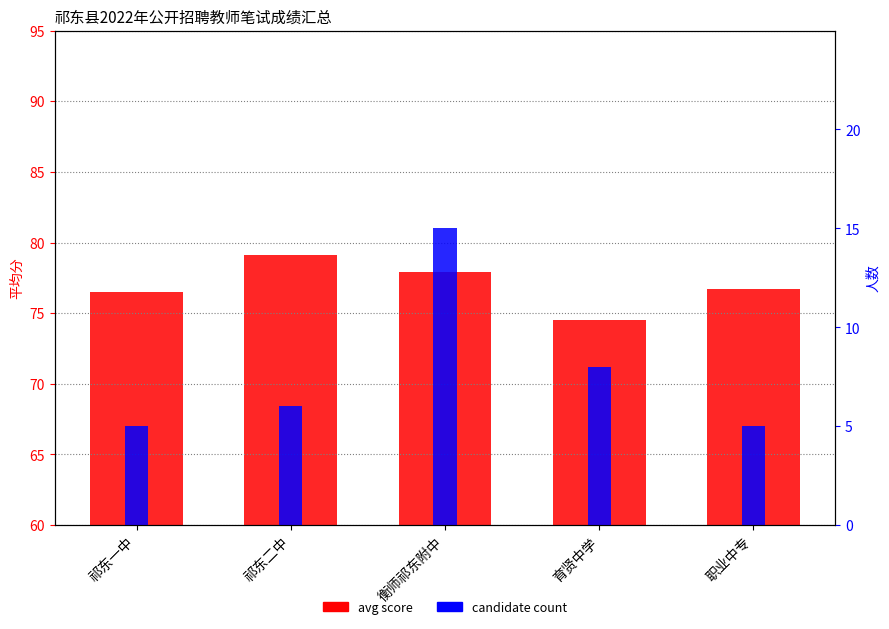

Which has a higher value, 职业中专 or 祁东二中?

祁东二中